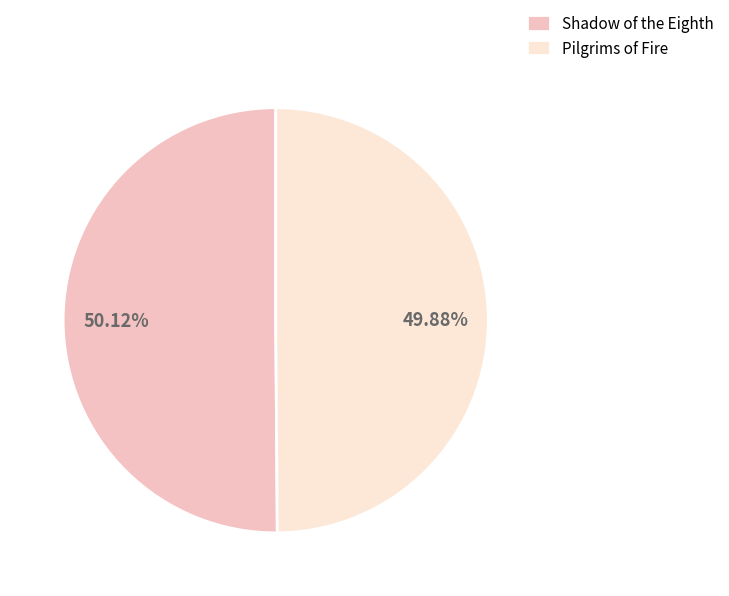

What portion of the pie excludes Shadow of the Eighth?

49.9%